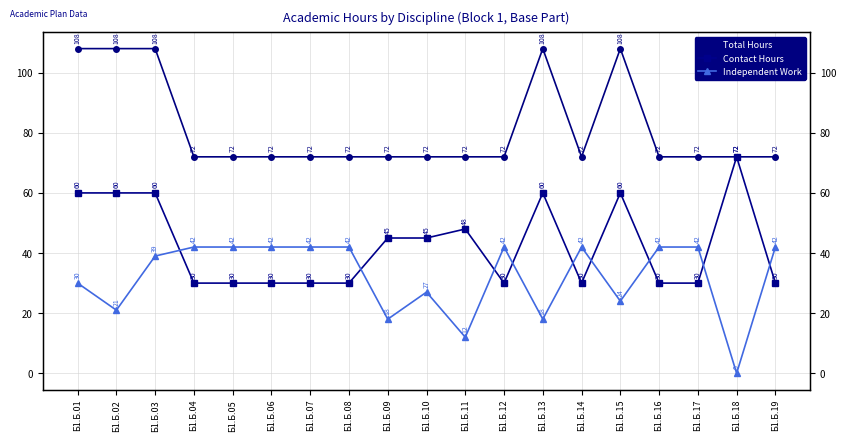

What are all the series names shown in the legend?

Total Hours, Contact Hours, Independent Work